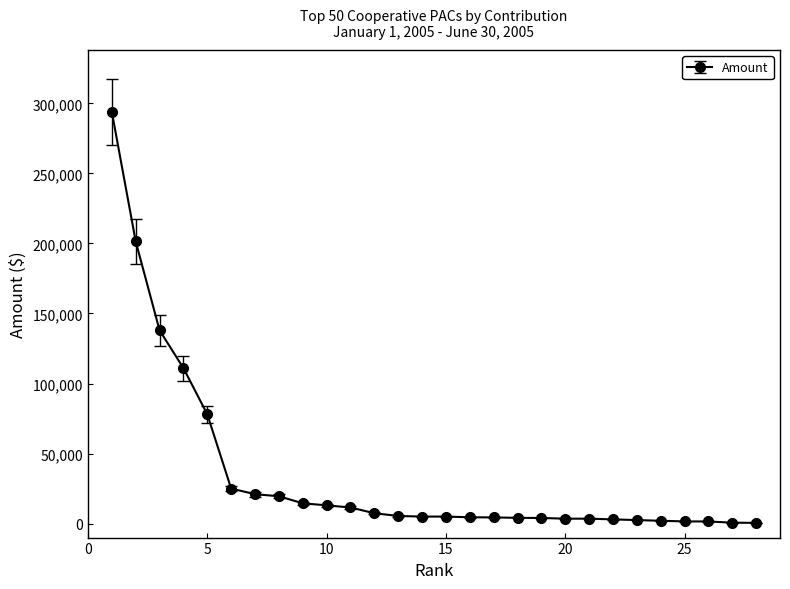

What is the greatest value displayed?

293955.2